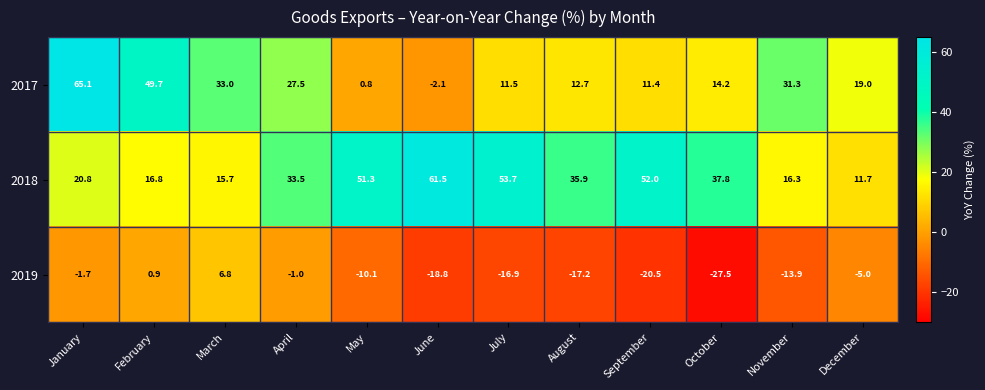

Which series has the widest spread of values?

2017